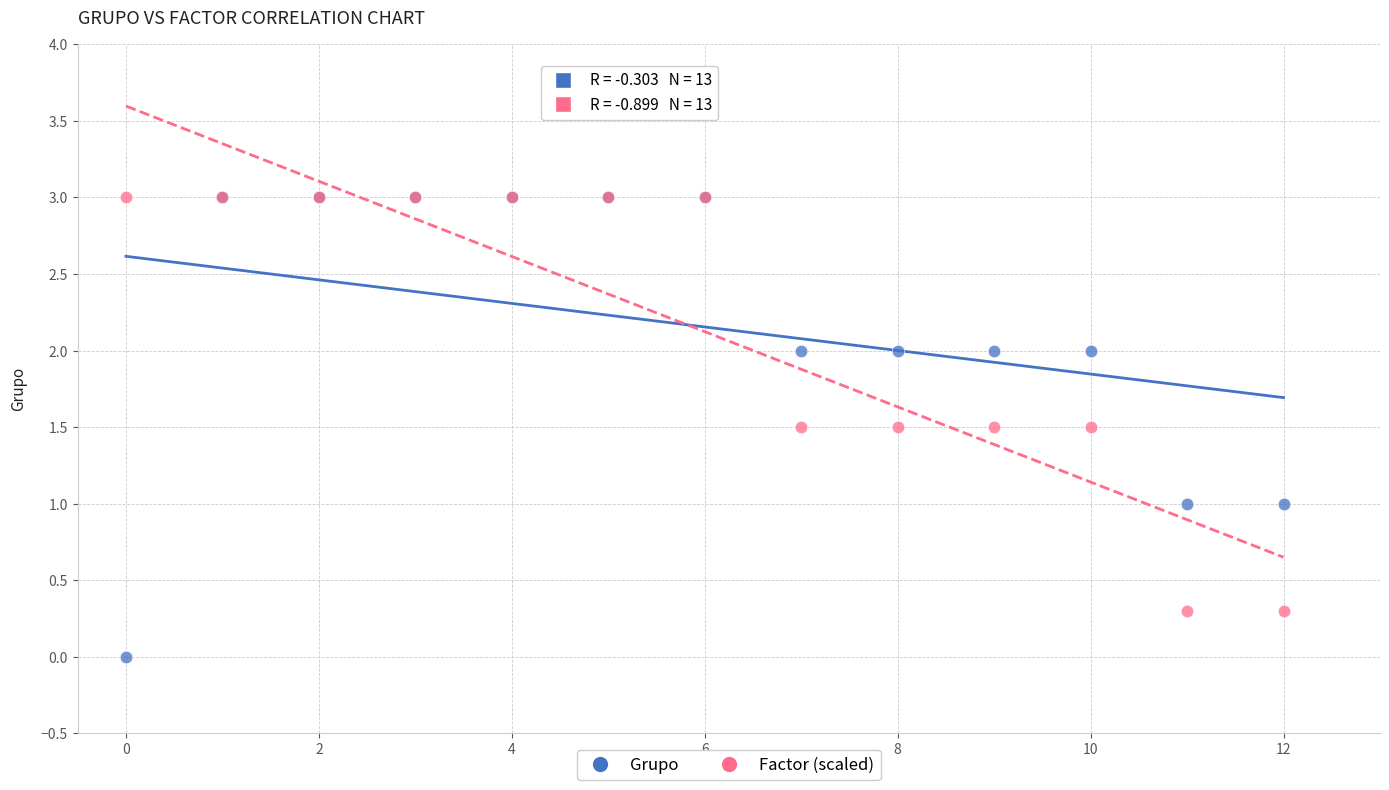

What are all the series names shown in the legend?

Grupo, Factor (scaled)